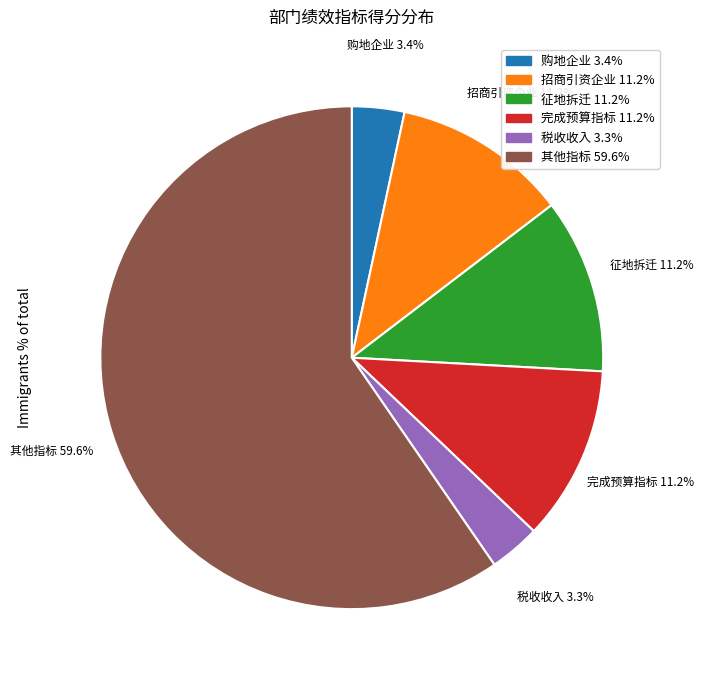

Is the sum of 完成预算指标 11.2% and 招商引资企业 11.2% greater than half?

No